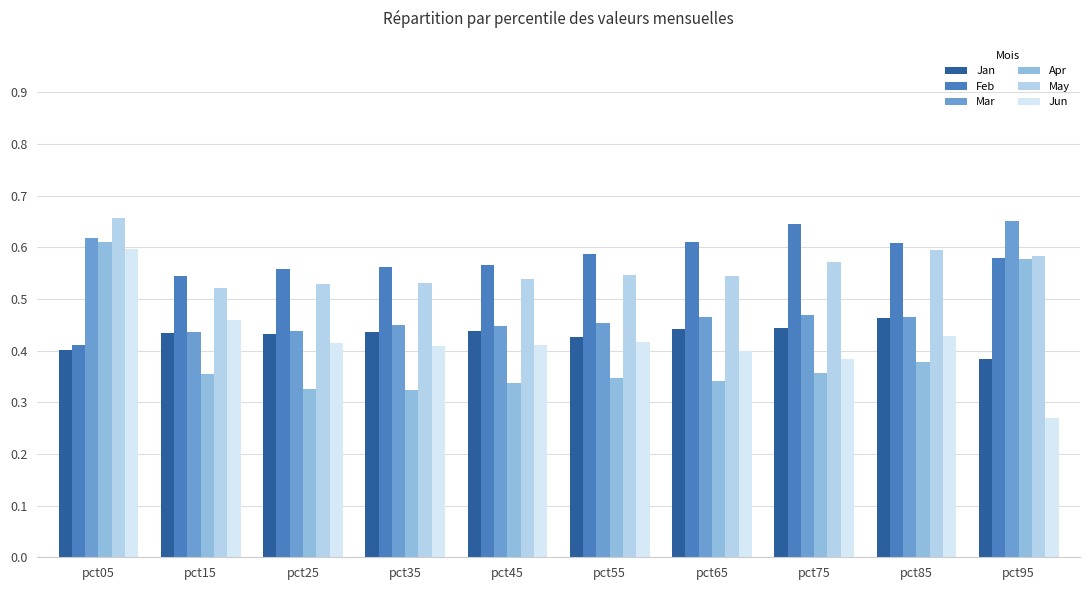

At which label does May reach its peak?

pct05